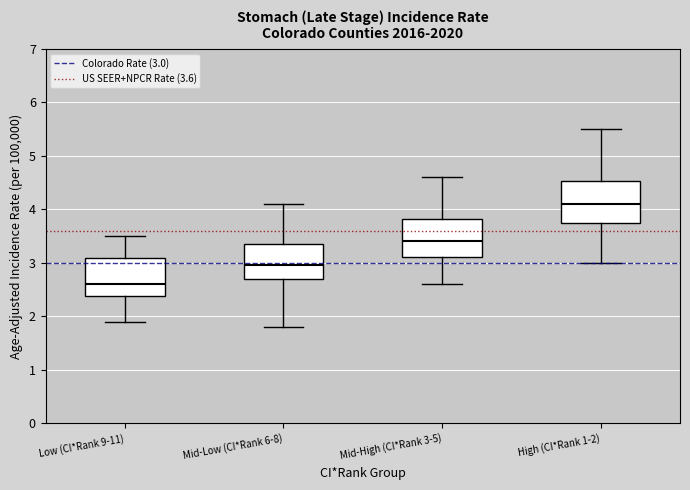

Reading left to right, read every box against the y-axis: the position of its median line, the range the box covers, and the ends of its whiskers. The values are not printed on the chart, so give them approximately, as read against the axis.

Low (CI*Rank 9-11): median 2.6, box 2.4 to 3.1, whiskers 1.9 to 3.5
Mid-Low (CI*Rank 6-8): median 3.0, box 2.7 to 3.4, whiskers 1.8 to 4.1
Mid-High (CI*Rank 3-5): median 3.4, box 3.1 to 3.8, whiskers 2.6 to 4.6
High (CI*Rank 1-2): median 4.1, box 3.7 to 4.5, whiskers 3.0 to 5.5